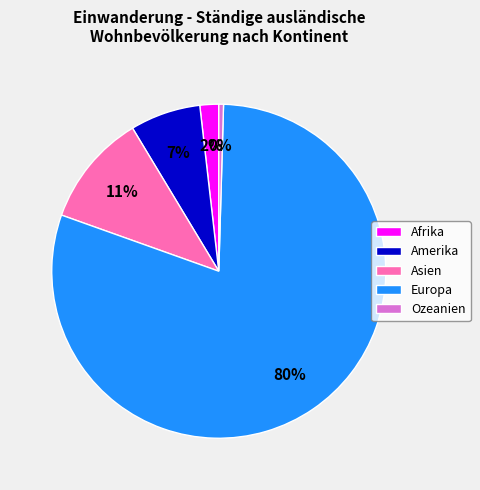

Is the sum of Ozeanien and Afrika greater than half?

No